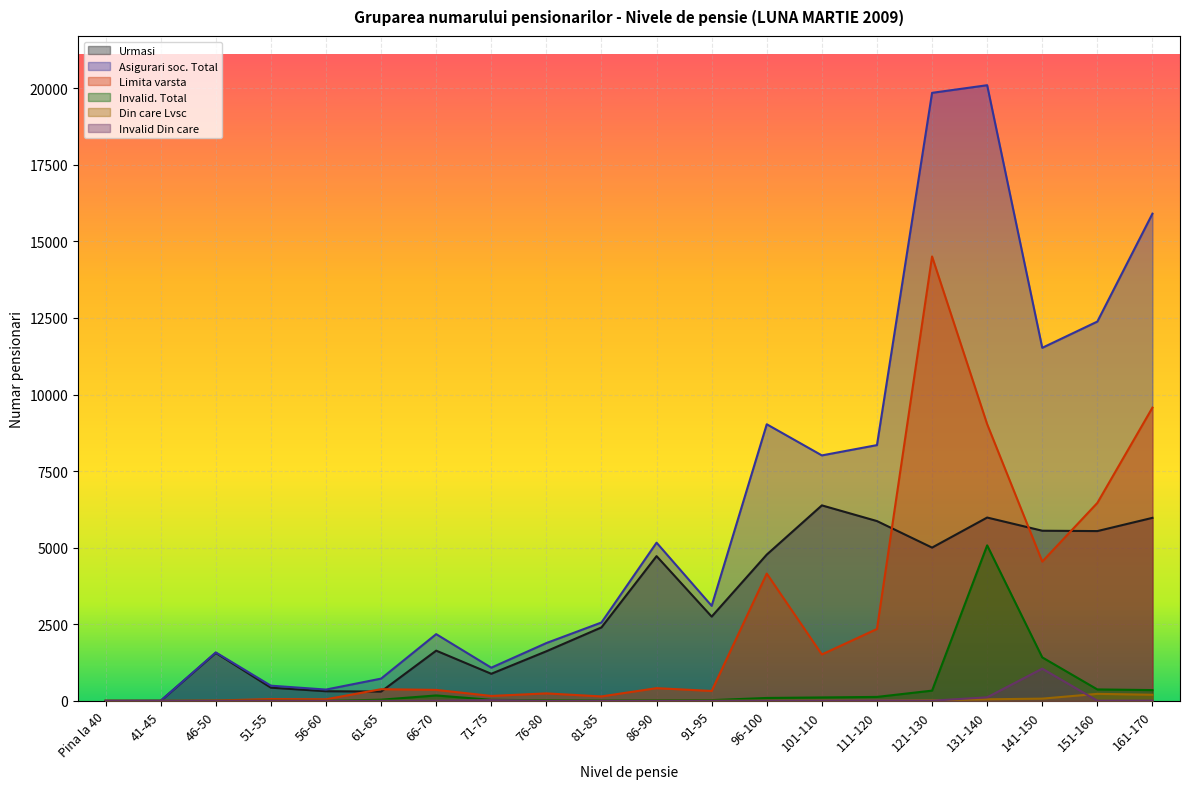

True or false: Urmasi has more than 2 interior local peaks.

True